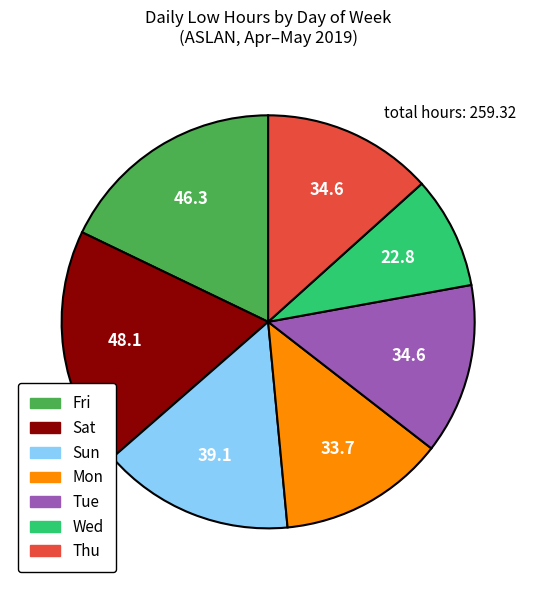

How many segments does this pie chart have?

7